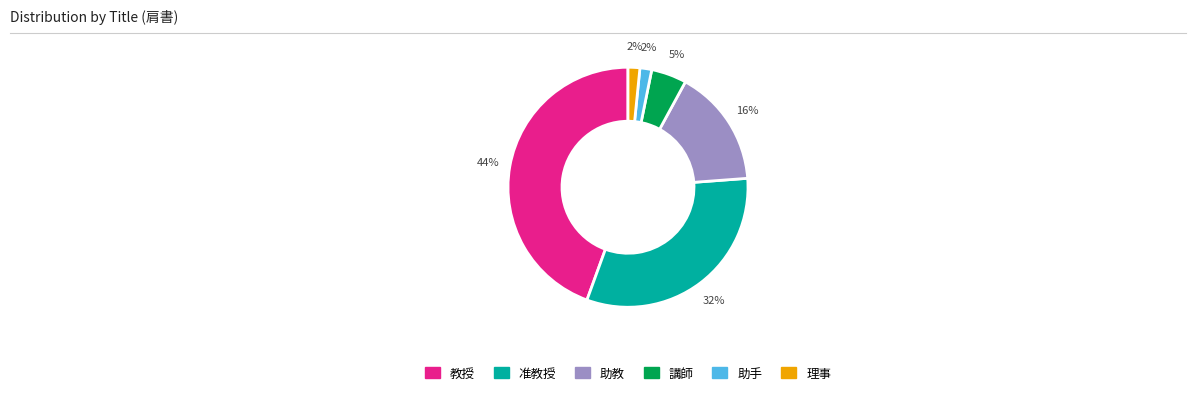

To the nearest percent, what percentage of the pie is 助教?

16%